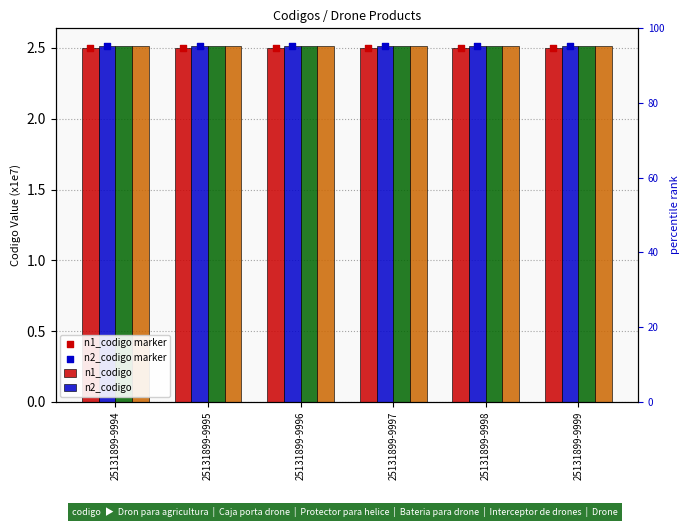

At how many categories does at least one series exceed 2?

6